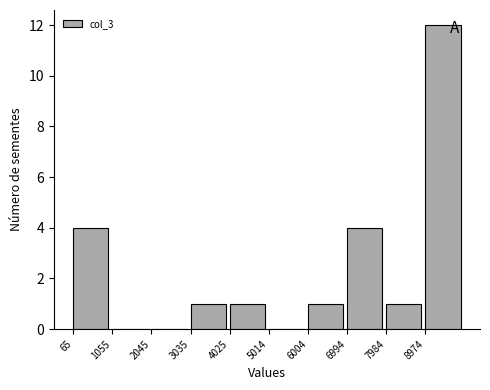

Reading left to right, list every bar in this chart as the range it spans on the x-axis followed by its height. Neither the bar edges nor the heights are printed on the chart, so give them approximately, as read against the axes.

100 to 1100: 4
1100 to 2000: 0
2000 to 3000: 0
3000 to 4000: 1
4000 to 5000: 1
5000 to 6000: 0
6000 to 7000: 1
7000 to 8000: 4
8000 to 9000: 1
9000 to 10000: 12